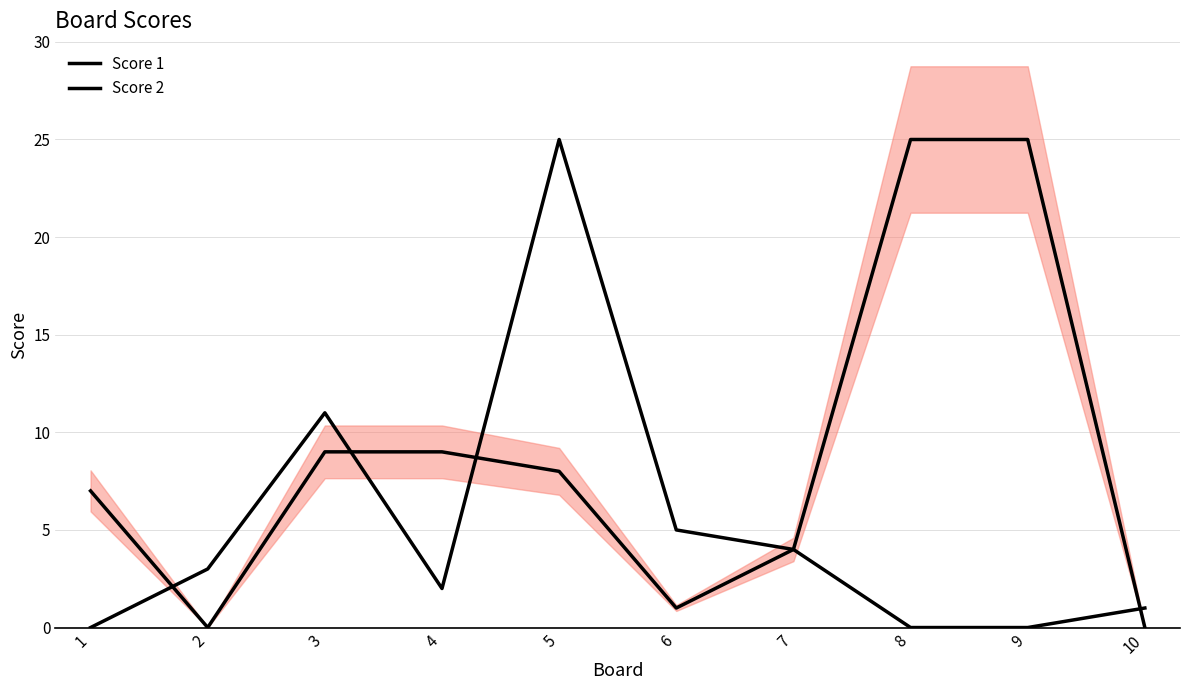

What is the greatest value displayed?

25